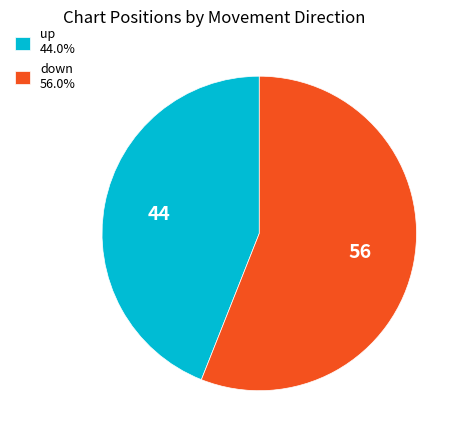

Approximately how many times larger is the value at up 44.0% compared to down 56.0%?

0.8